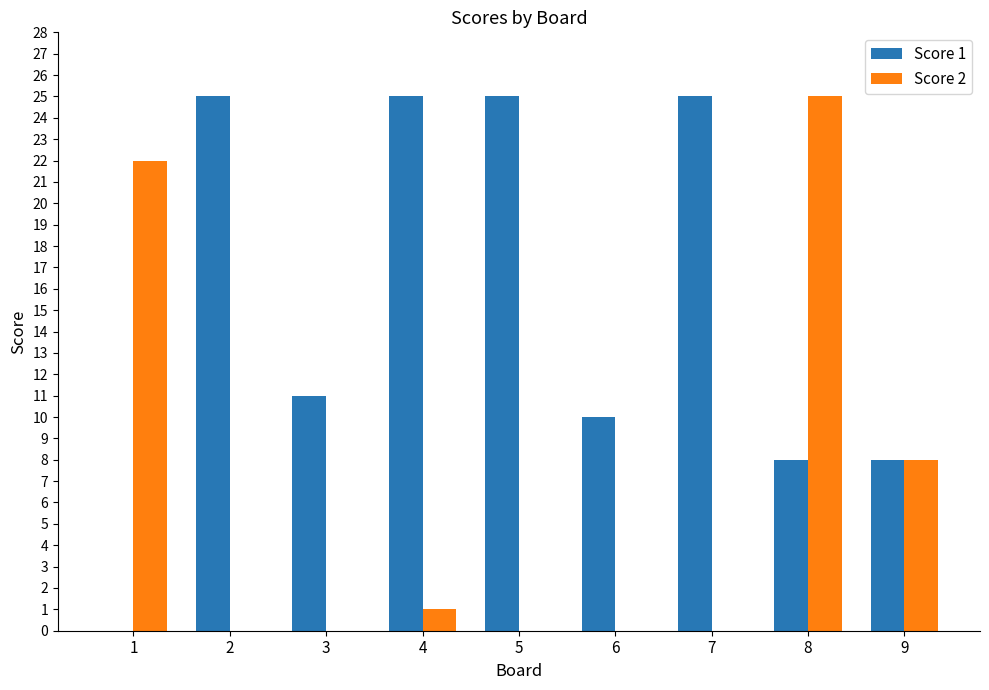

What are all the series names shown in the legend?

Score 1, Score 2